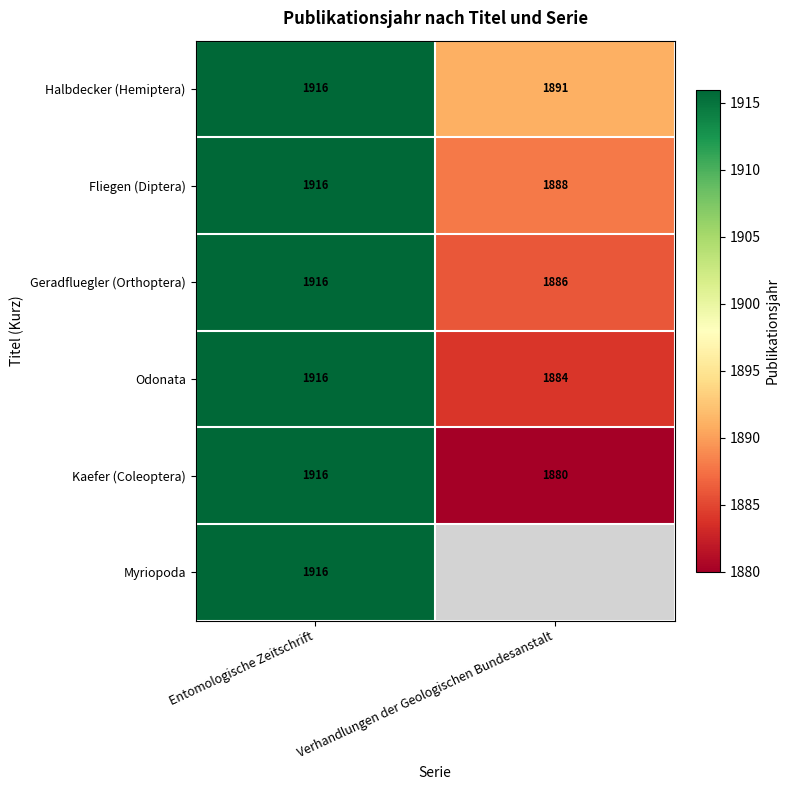

Which category has the highest value in the Fliegen (Diptera) series?

Entomologische Zeitschrift